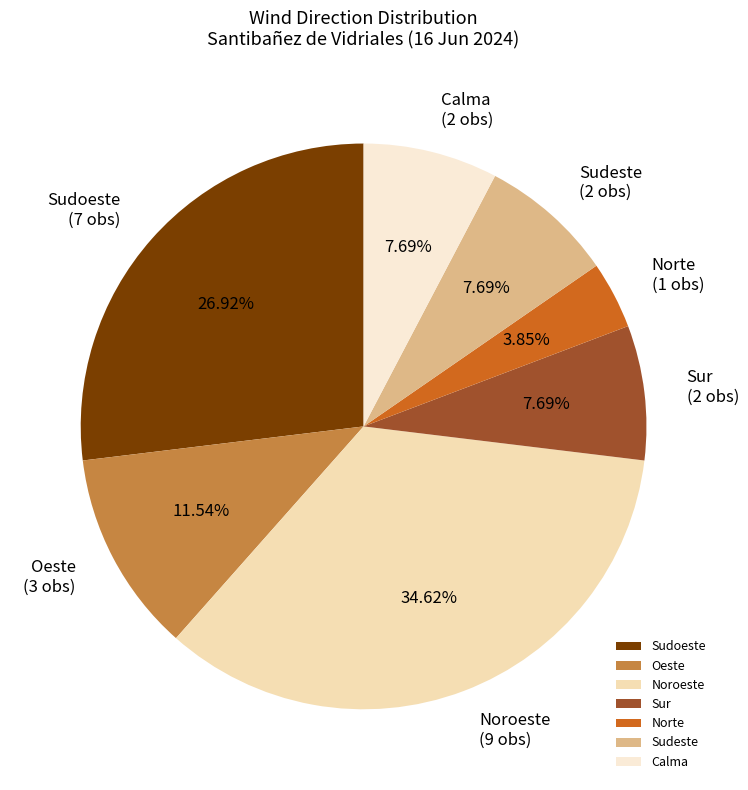

To the nearest percent, what is the combined percentage of Calma and Sudeste?

15%